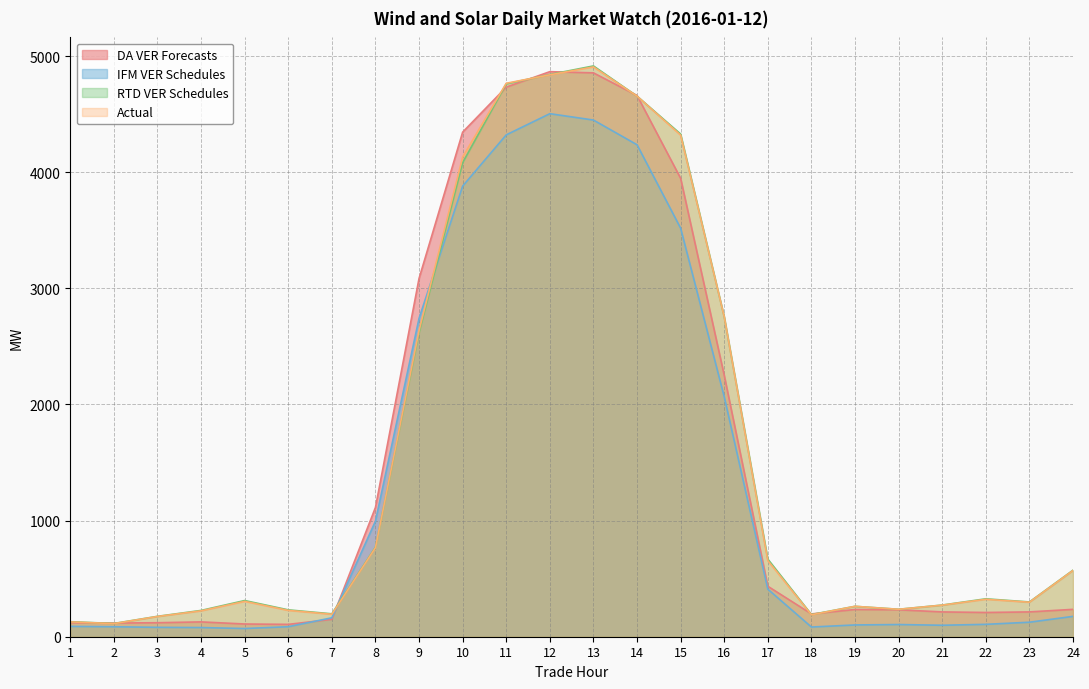

Is the value of RTD VER Schedules at 23 greater than the value of DA VER Forecasts at 23?

Yes